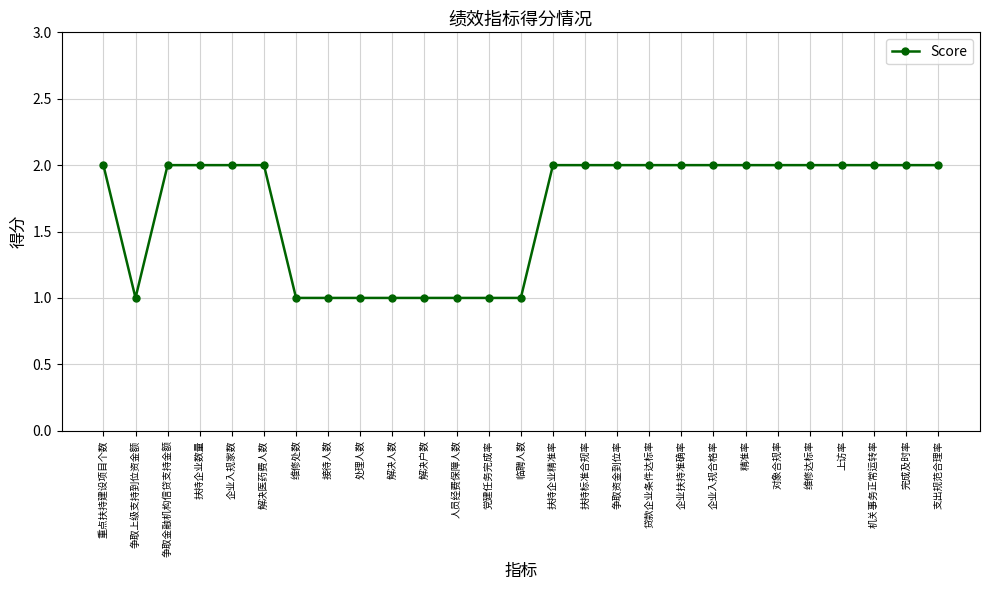

Reading right to left, extract all data points from this chart.

支出规范合理率=2	完成及时率=2	机关事务正常运转率=2	上访率=2	维修达标率=2	对象合规率=2	精准率=2	企业入规合格率=2	企业扶持准确率=2	贷款企业条件达标率=2	争取资金到位率=2	扶持标准合规率=2	扶持企业精准率=2	临聘人数=1	党建任务完成率=1	人员经费保障人数=1	解决户数=1	解决人数=1	处理人数=1	接待人数=1	维修处数=1	解决医药费人数=2	企业入规家数=2	扶持企业数量=2	争取金融机构信贷支持金额=2	争取上级支持到位资金额=1	重点扶持建设项目个数=2